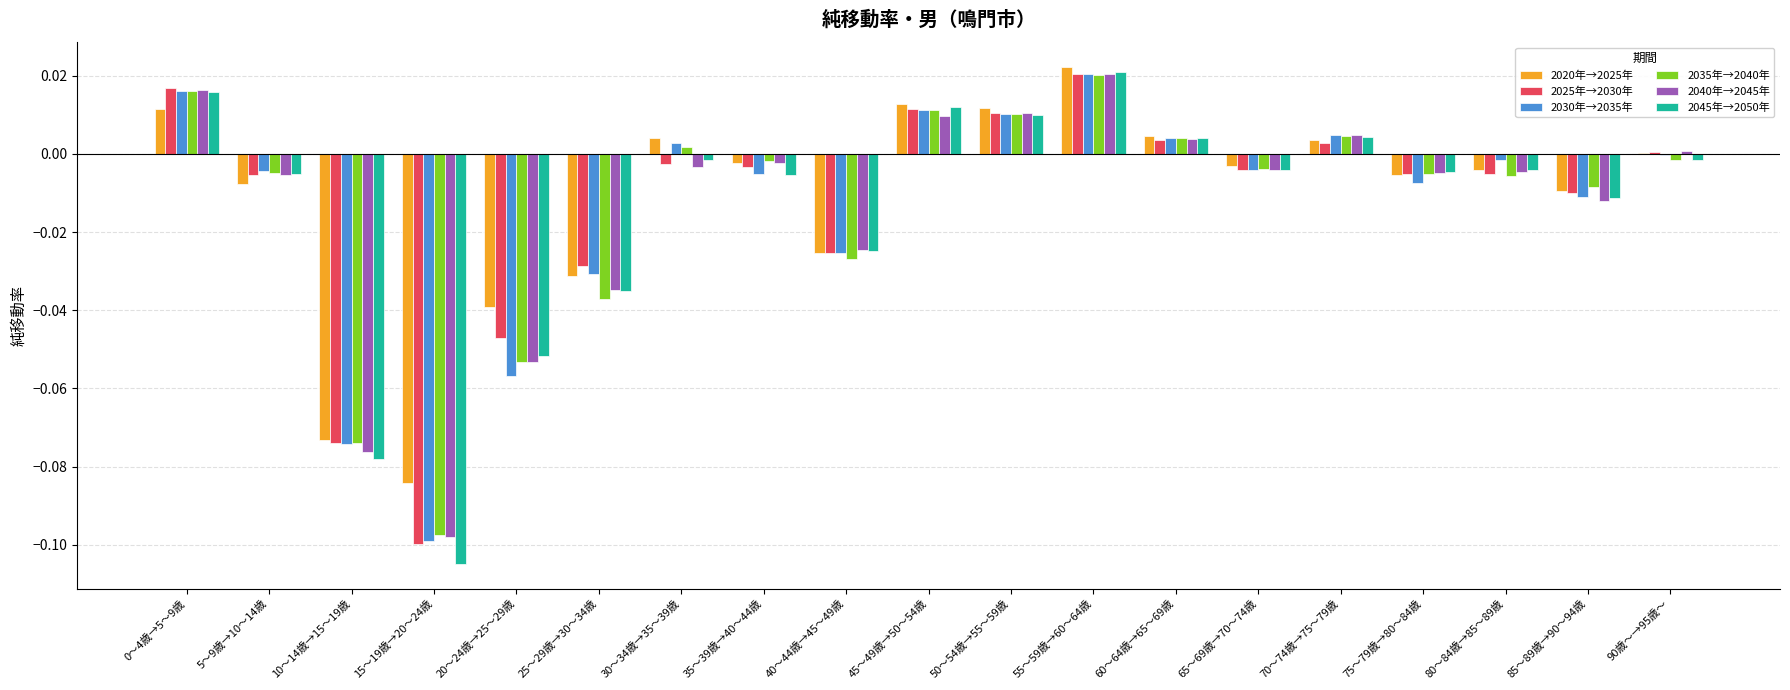

At which label does 2045年→2050年 reach its peak?

55～59歳→60～64歳